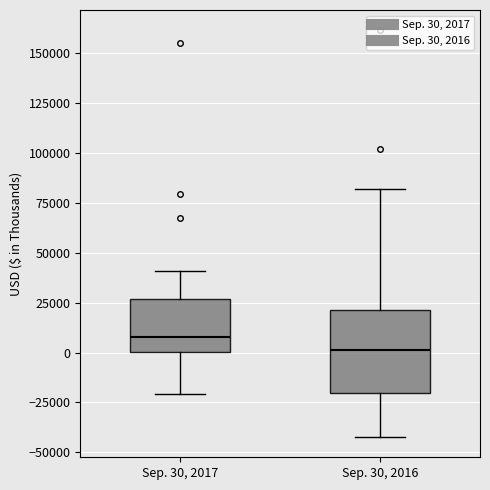

Reading left to right, transcribe this box plot: for each box, give where its median line is, the range the box spans, and where its two whiskers end, as read against the y-axis. The values are not printed on the chart, so give them approximately, as read against the axis.

Sep. 30, 2017: median 10000, box 0 to 25000, whiskers -20000 to 40000
Sep. 30, 2016: median 0, box -20000 to 20000, whiskers -40000 to 80000